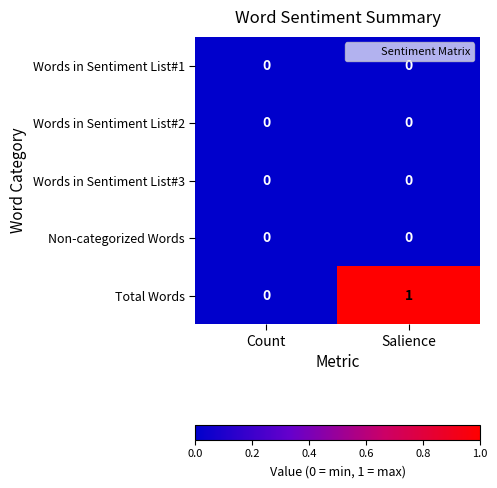

True or false: Words in Sentiment List#2 has a value of 0 at Salience.

True